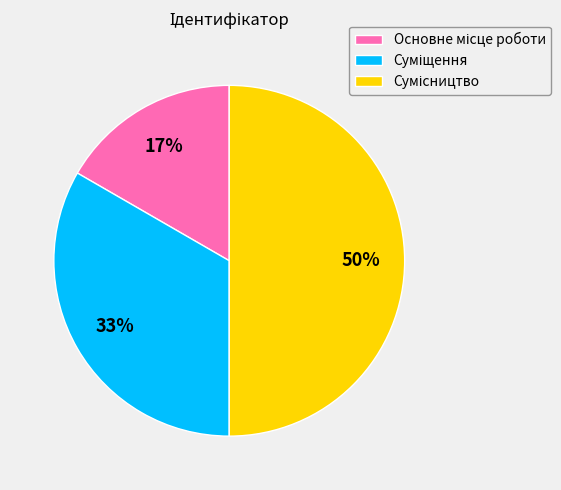

To the nearest percent, what is the difference between the largest and smallest slice percentages?

33%